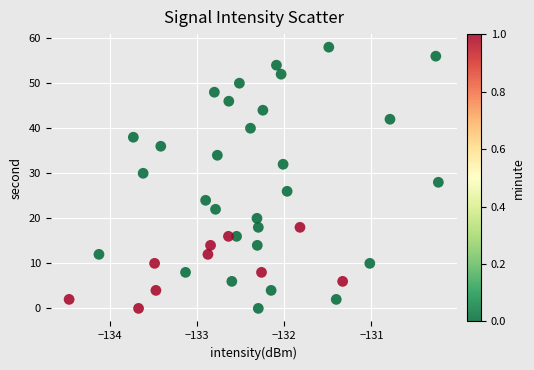

How many data points are displayed?

40